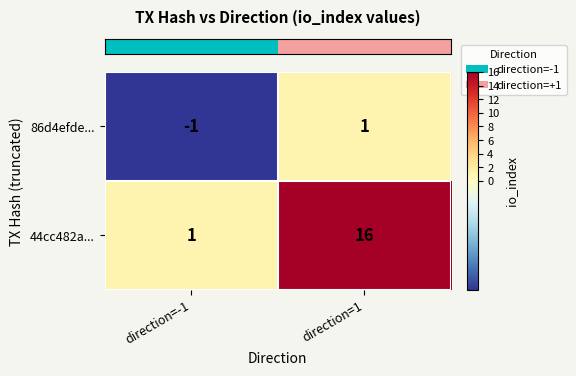

What is the difference between the highest and lowest values at direction=1?

15